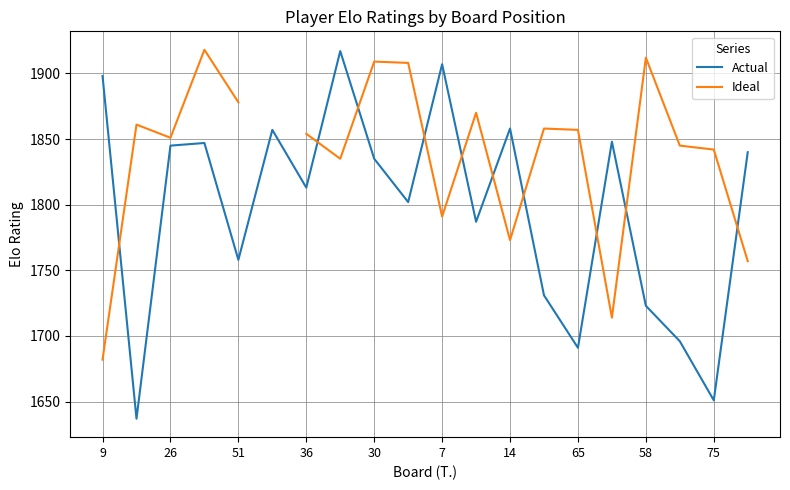

At how many categories does at least one series exceed 1819?

20